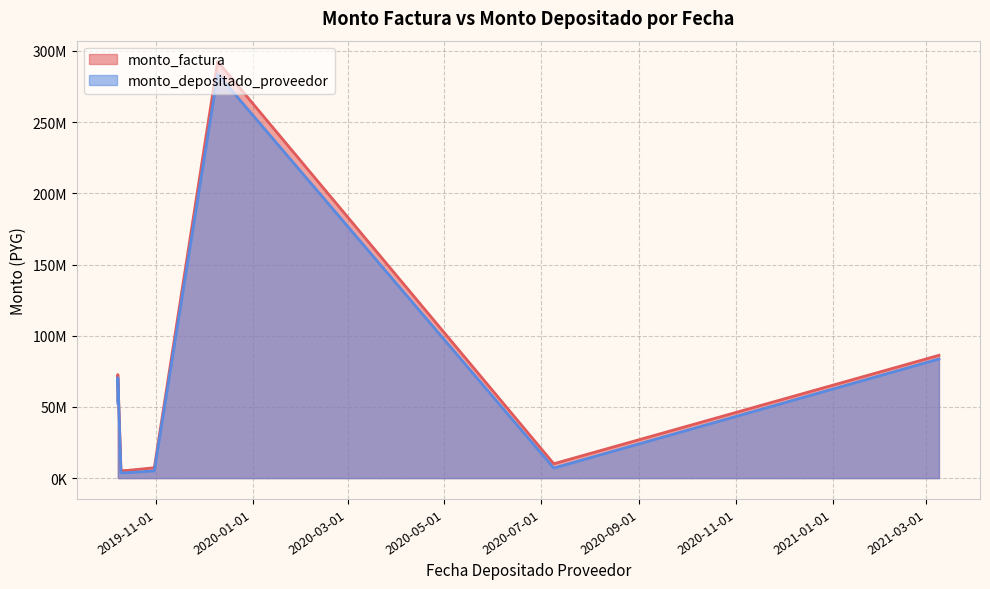

At which category does the chart reach its peak across all series?

2019-12-10